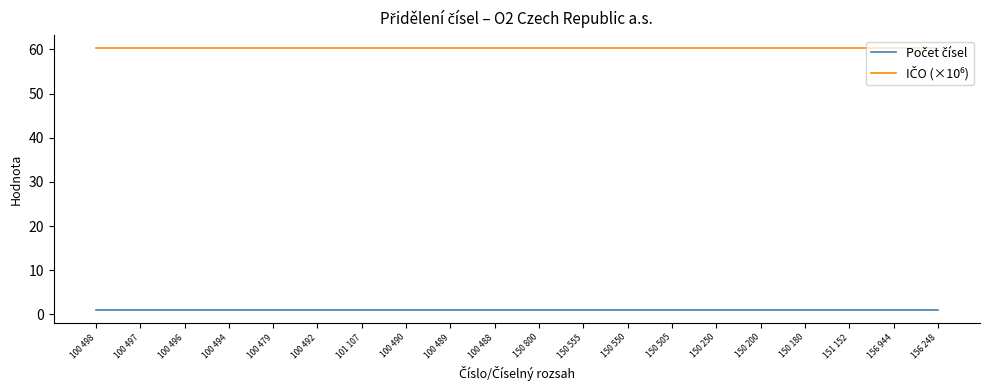

How many categories are shown in the chart?

20